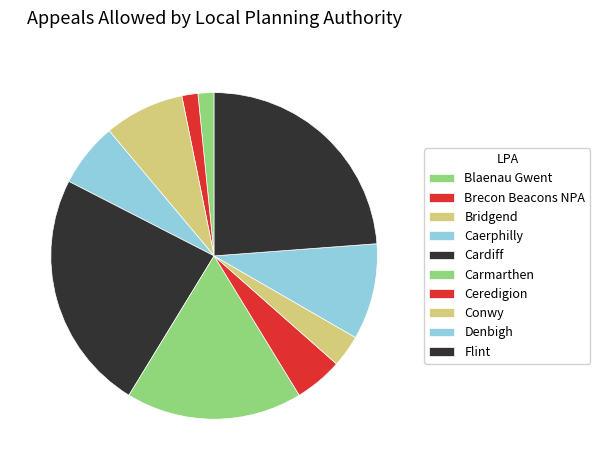

What is the largest slice in the pie chart?

Cardiff